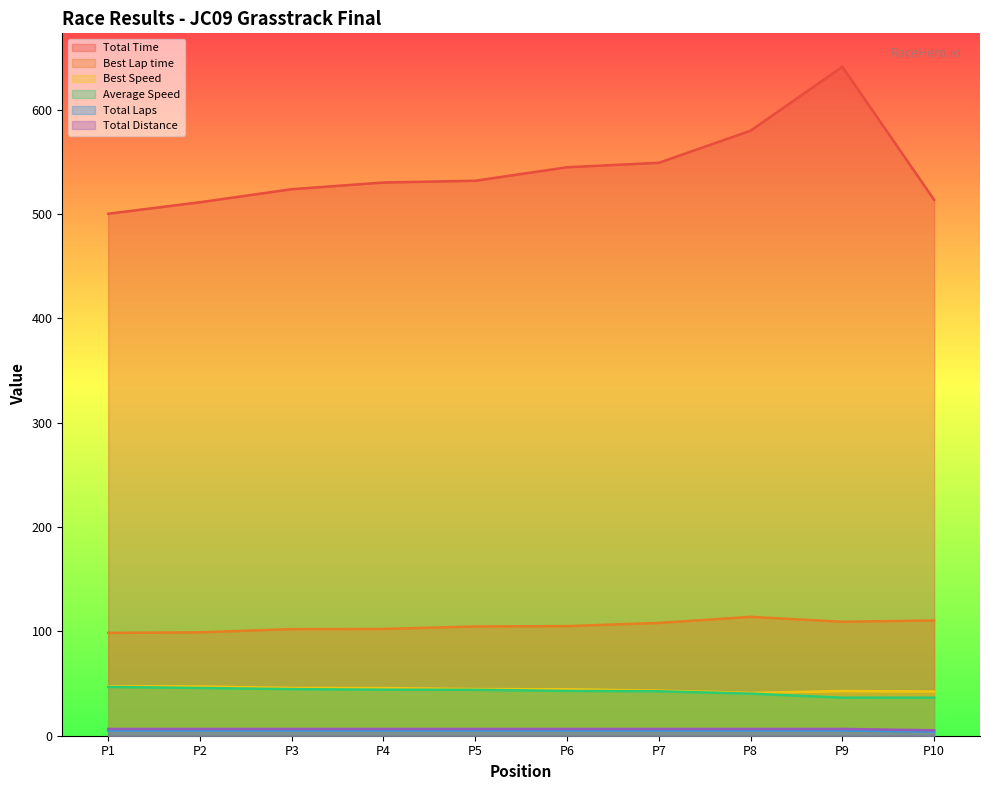

Reading right to left, transcribe all the data shown in this chart.

Total Time: 513.7	641.2	580.0	549.2	544.9	532.0	530.3	523.9	511.4	500.3
Best Lap time: 110.5	109.3	113.9	108.1	105.0	104.7	102.3	102.2	99.1	98.6
Best Speed: 42.4	42.8	41.1	43.3	44.6	44.7	45.7	45.8	47.2	47.5
Average Speed: 36.4	36.5	40.3	42.6	42.9	44.0	44.1	44.7	45.8	46.8
Total Laps: 5.2	6.5	6.5	6.5	6.5	6.5	6.5	6.5	6.5	6.5
Total Distance: 4.0	5.0	5.0	5.0	5.0	5.0	5.0	5.0	5.0	5.0